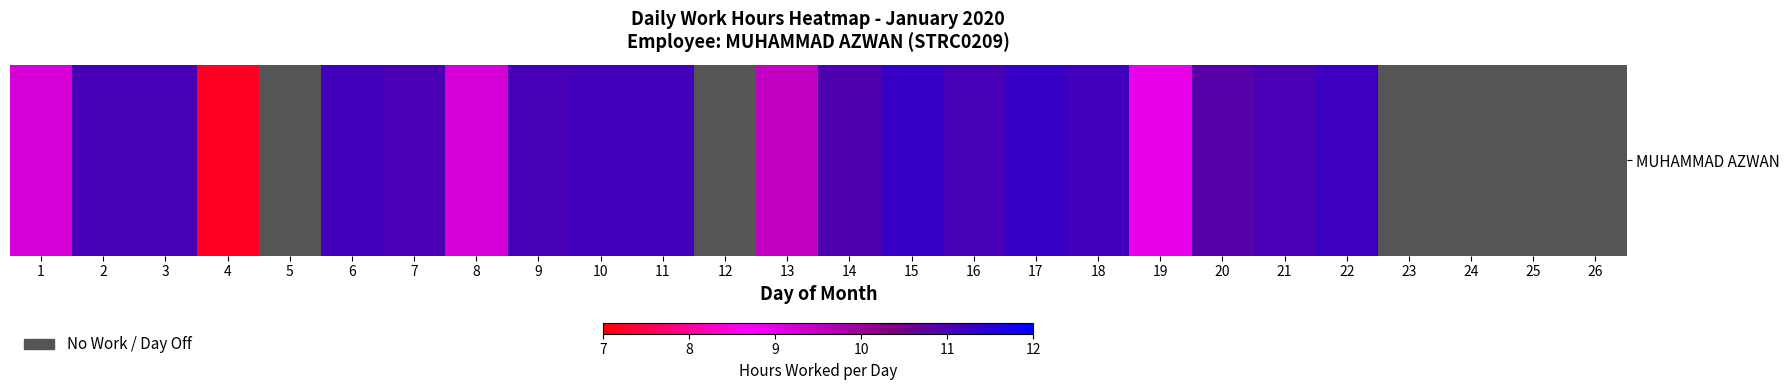

Where is the data nearest to the value 5?

4